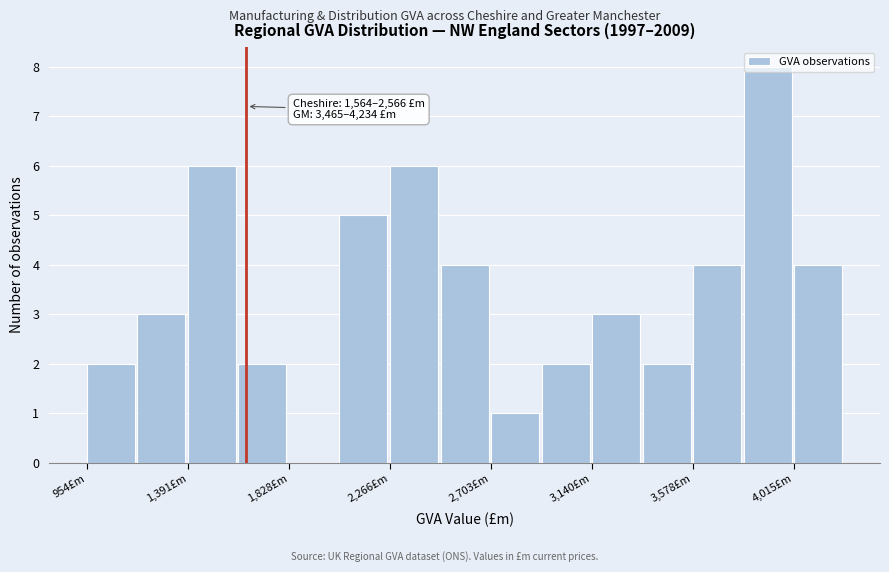

Over which range of the x-axis is the bar tallest?

3800 to 4000